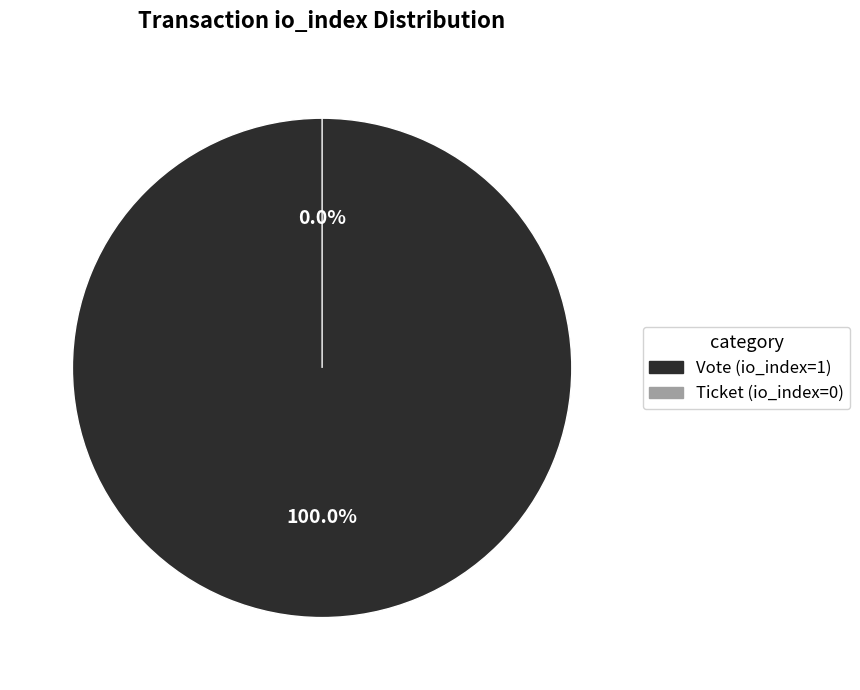

What percentage do Vote (io_index=1) and Ticket (io_index=0) together represent?

100.0%